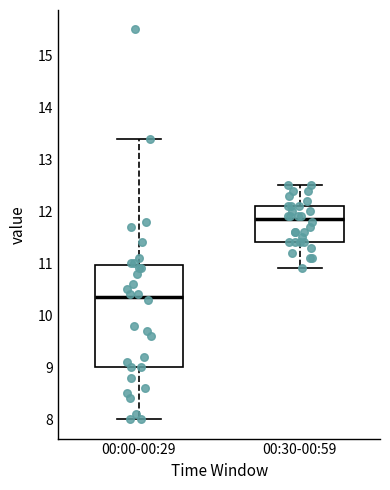

Which box is the tallest, from its lower edge to its upper edge?

00:00-00:29